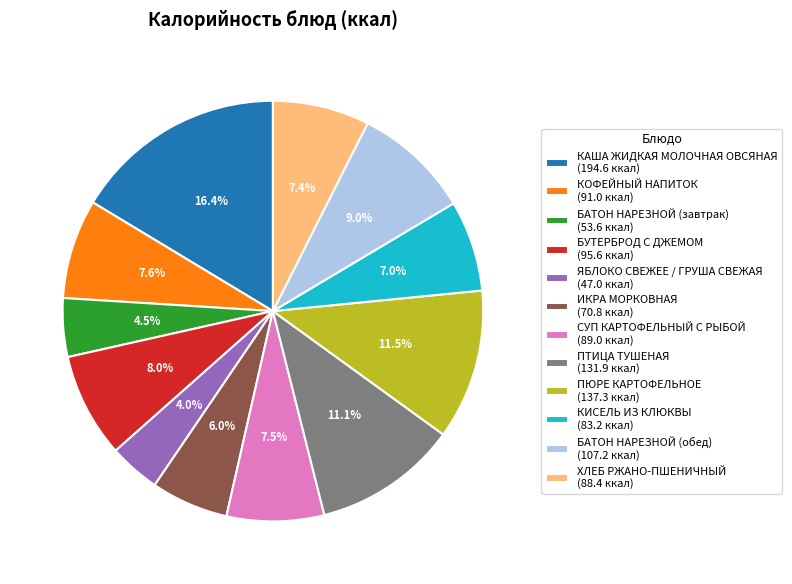

Between ЯБЛОКО СВЕЖЕЕ / ГРУША СВЕЖАЯ and КАША ЖИДКАЯ МОЛОЧНАЯ ОВСЯНАЯ, which is larger?

КАША ЖИДКАЯ МОЛОЧНАЯ ОВСЯНАЯ